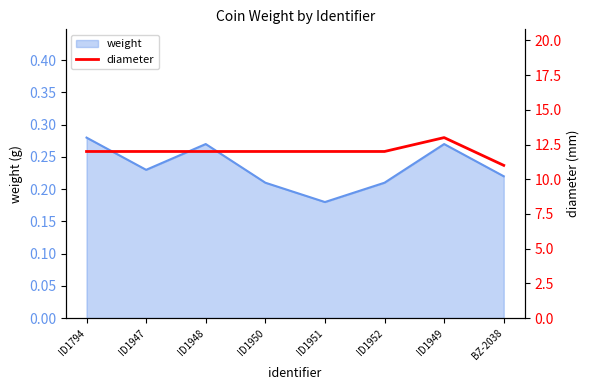

At which label does weight reach its peak?

ID1794